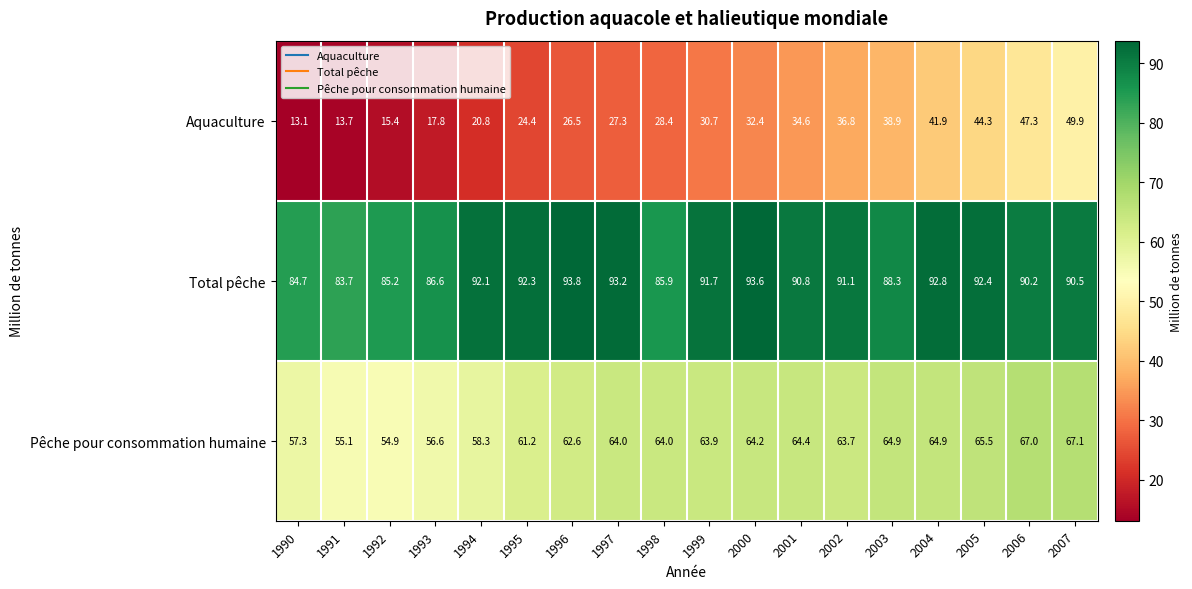

At 1990, list the series in order from largest to smallest.

Total pêche, Pêche pour consommation humaine, Aquaculture